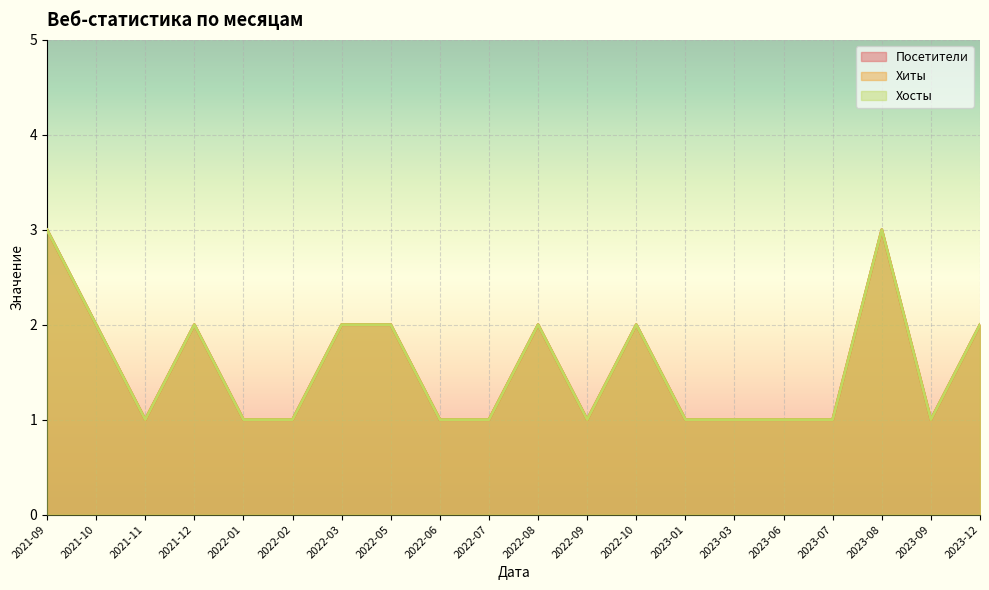

At which category is the sum across all series the highest?

2021-09